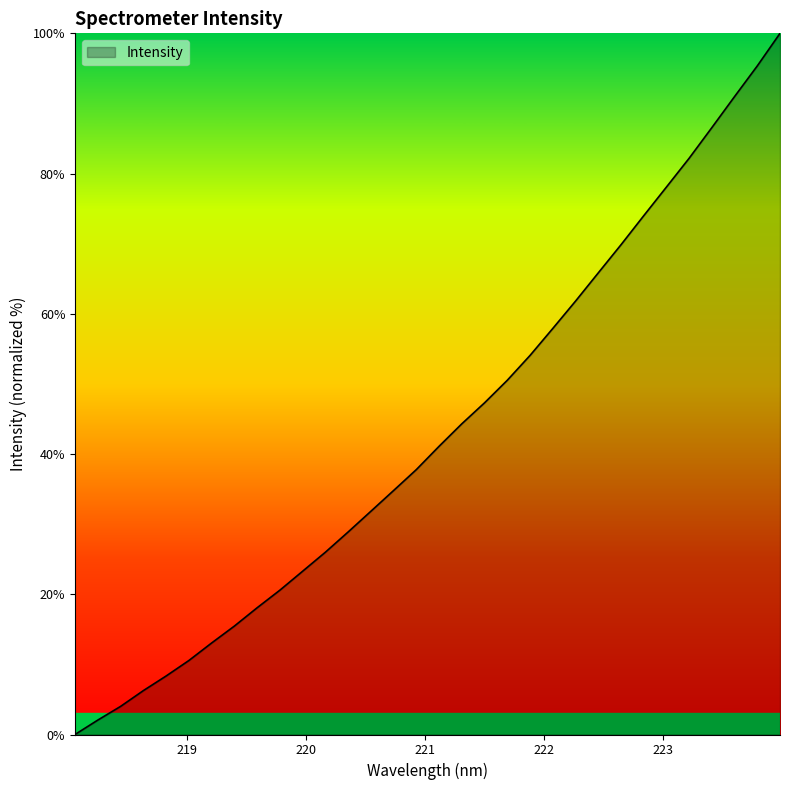

Count the number of categories in the chart.

32